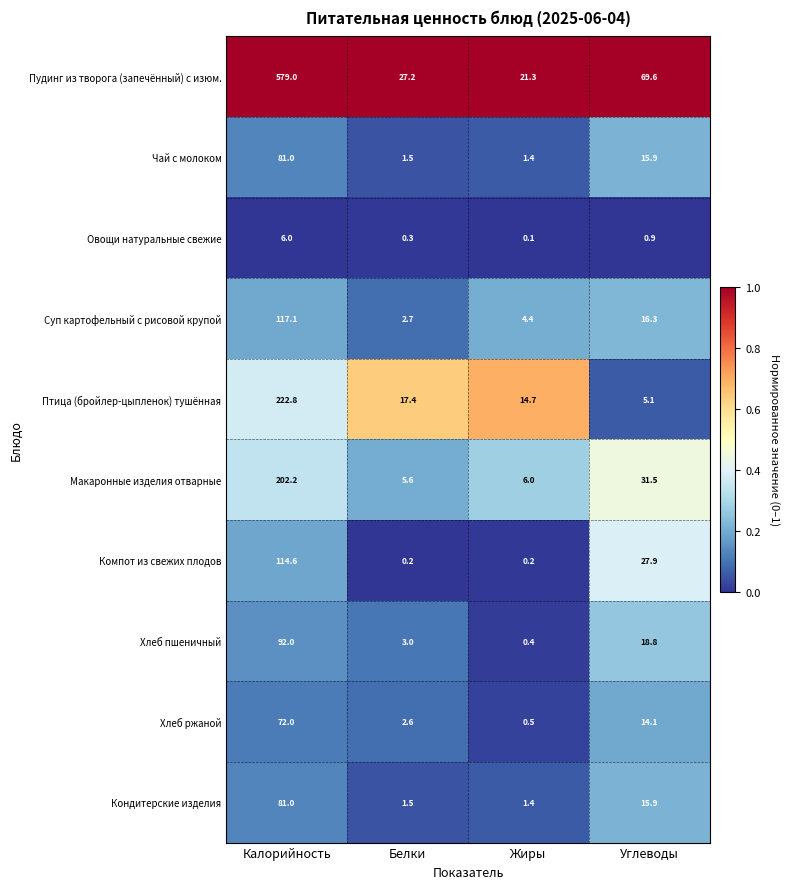

What is the lowest value of the Пудинг из творога (запечённый) с изюм. series?

21.3